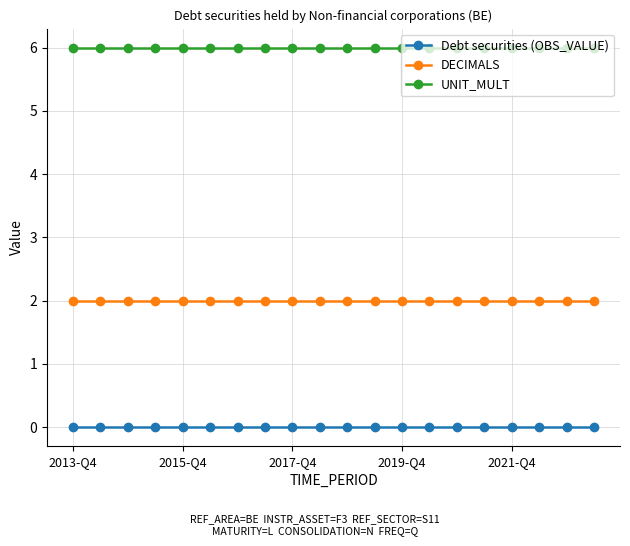

List the series in order of their overall mean, highest first.

UNIT_MULT, DECIMALS, Debt securities (OBS_VALUE)